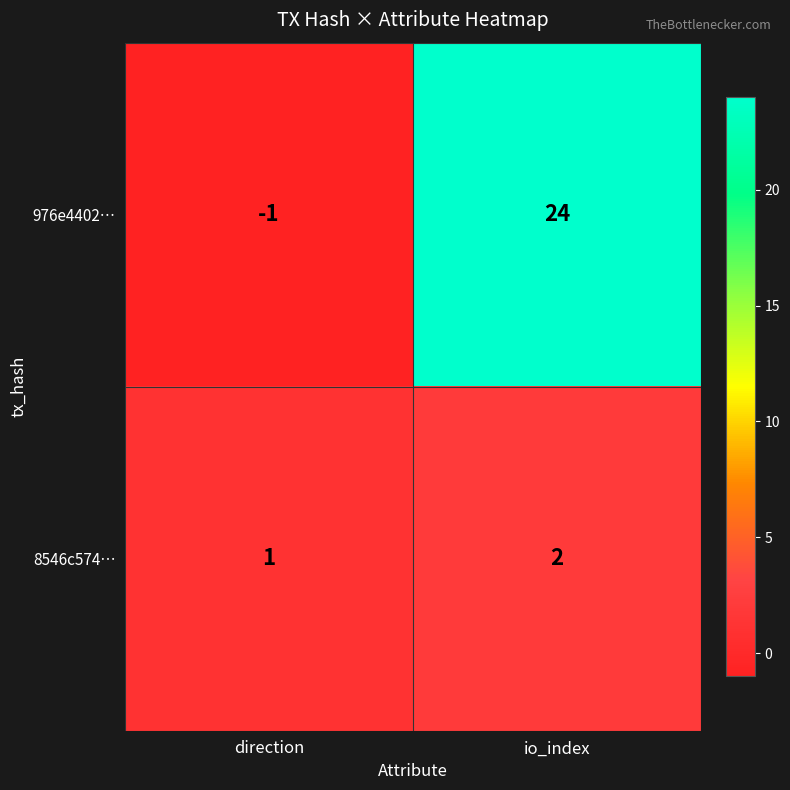

What is the average value of the 976e4402… series?

12